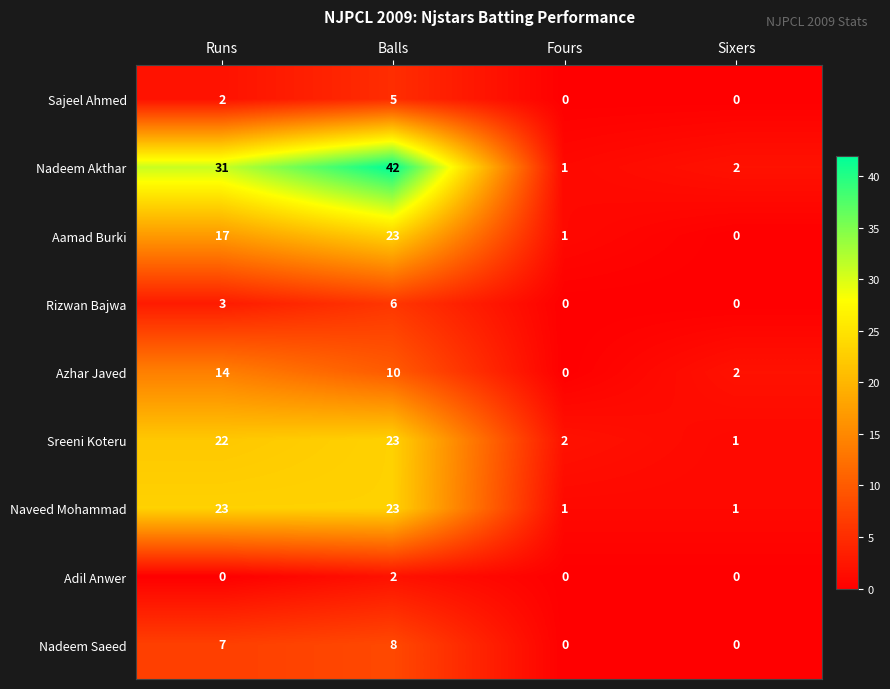

Which series has the largest total across all categories?

Nadeem Akthar